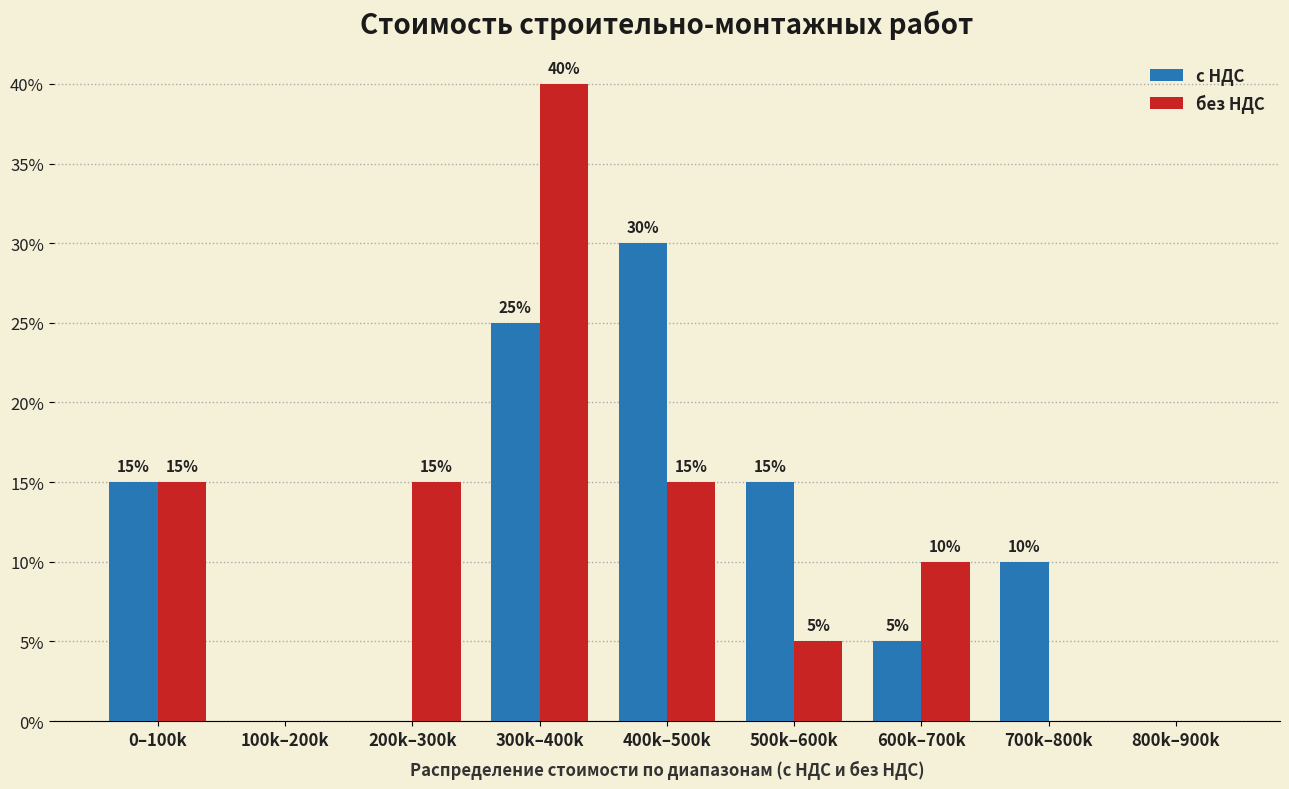

Are the bars horizontal?

No